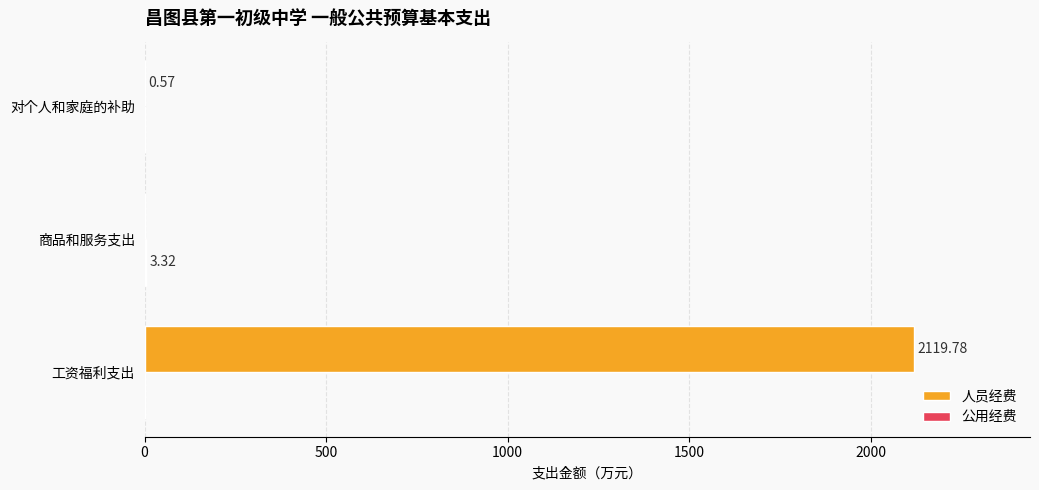

At which category is the sum across all series the highest?

工资福利支出